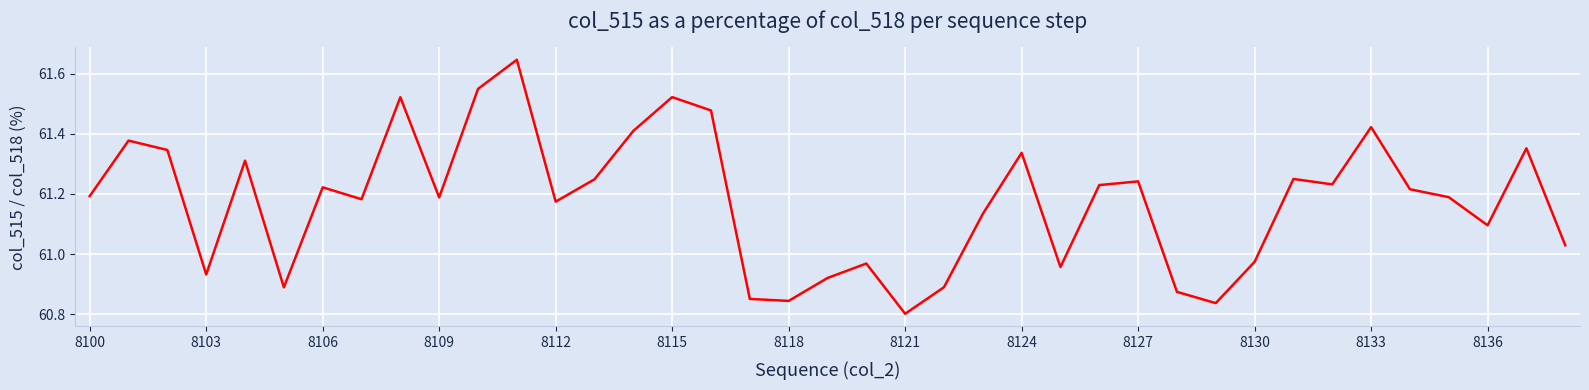

What is the difference between the maximum and minimum values?

0.8